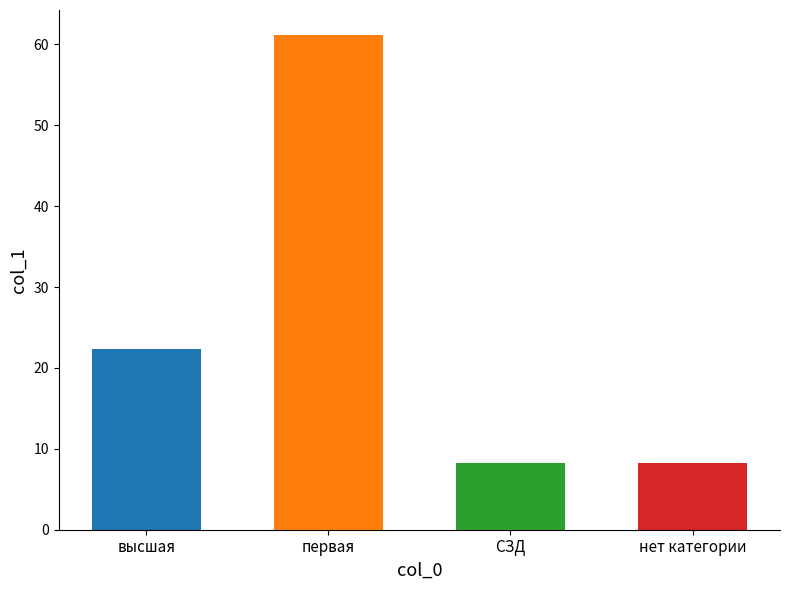

Which has a higher value, нет категории or первая?

первая